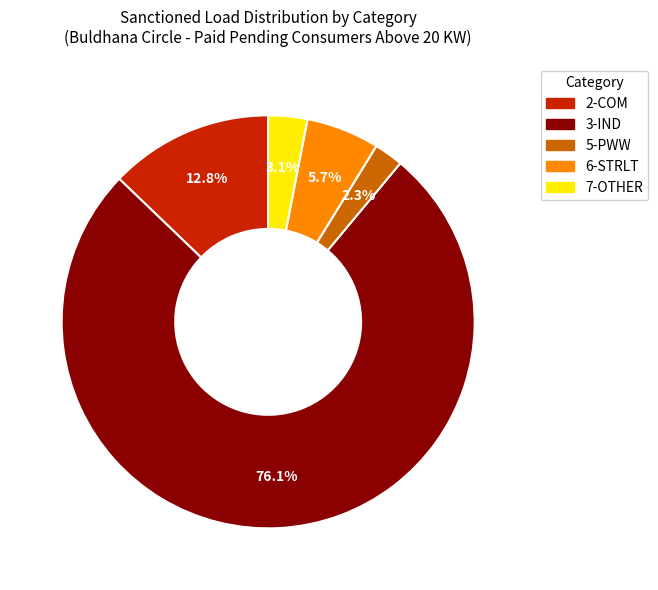

To the nearest percent, what is the average slice percentage?

20%